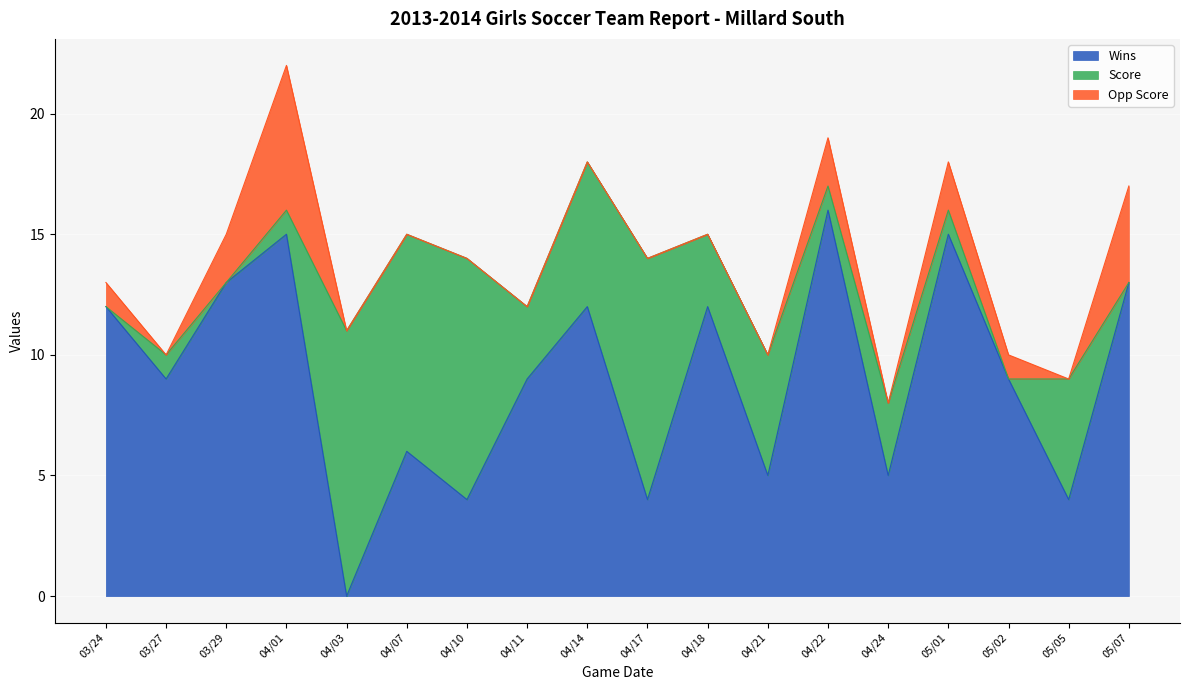

At how many categories does at least one series exceed 12?

5